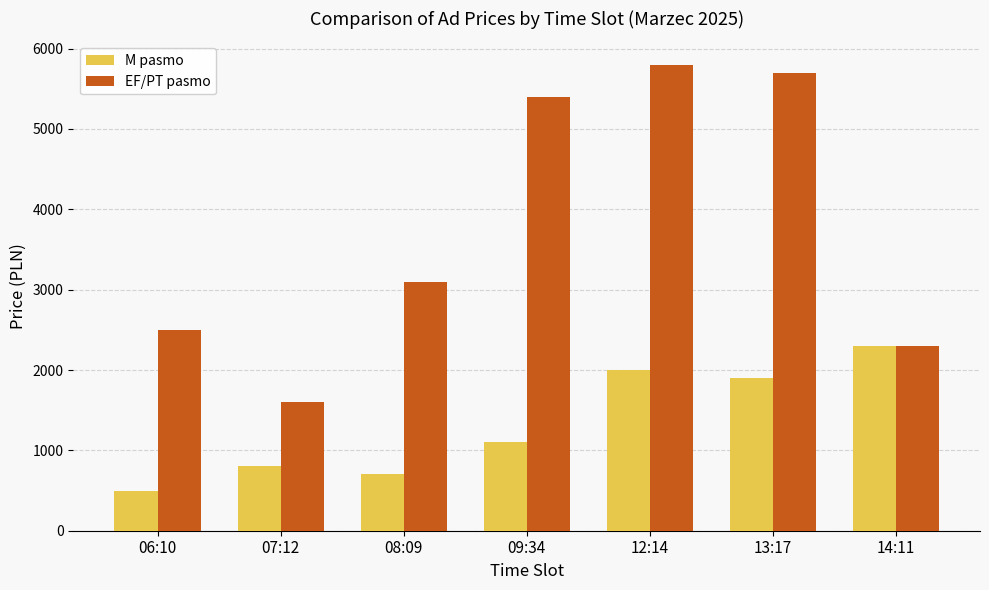

Count the number of categories in the chart.

7